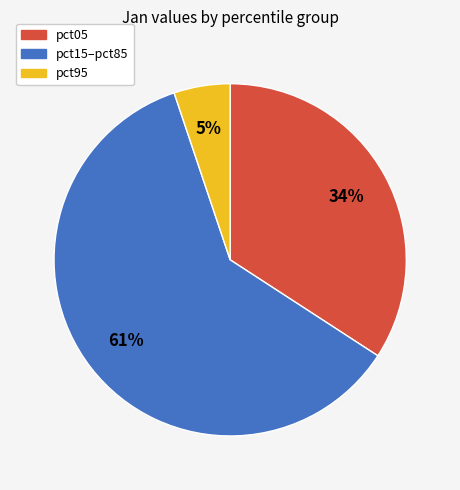

Do pct95 and pct05 together represent more than half of the pie?

No